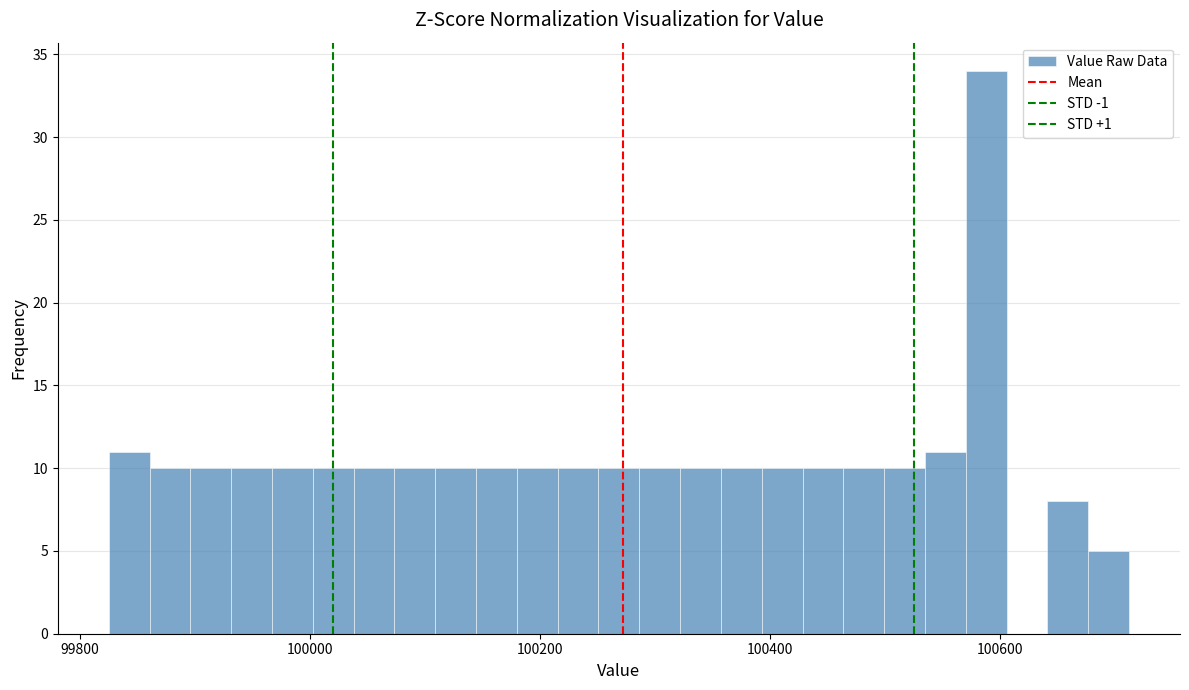

Read against the x-axis, roughly where is the centre of the tallest bar?

100580